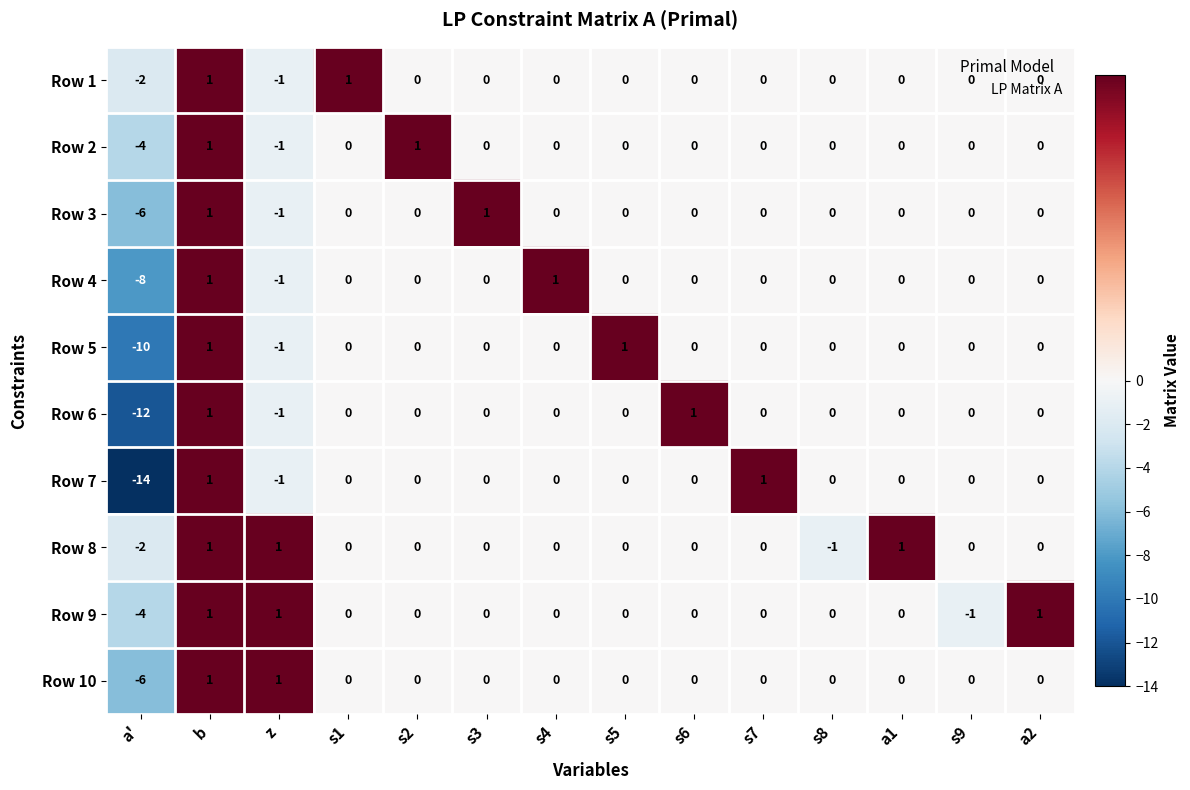

What is the sum of all Row 6 values?

-11